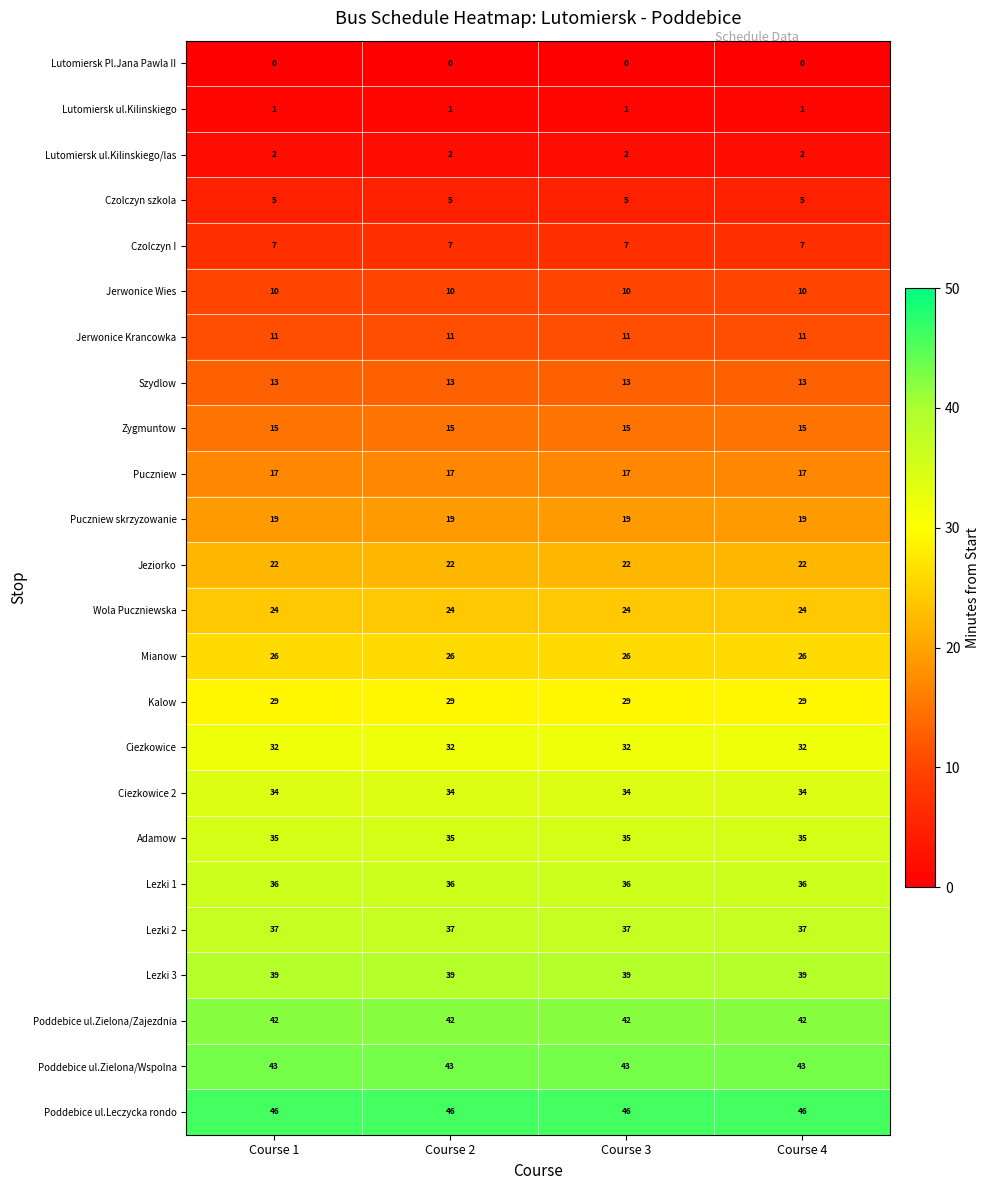

Is it true that Puczniew skrzyzowanie equals 32 at Course 4?

False